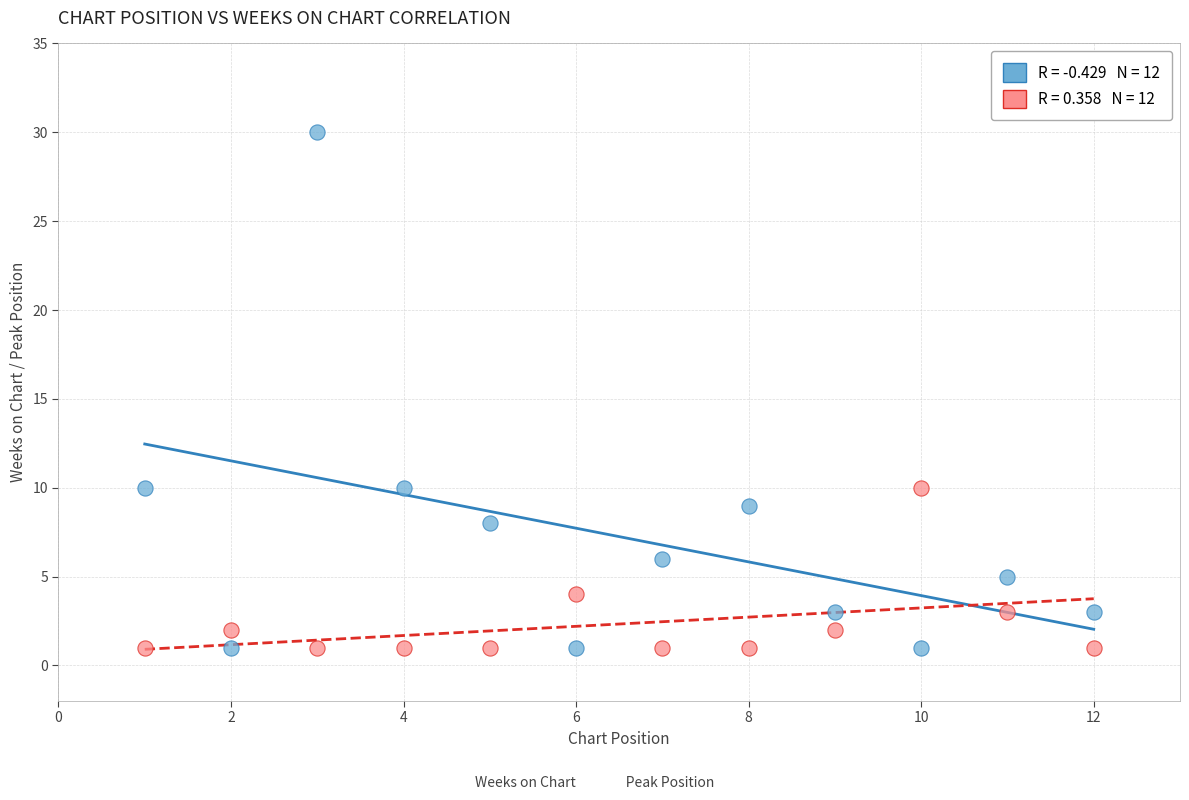

Across all data points, what is the range of X values (max minus min)?

11